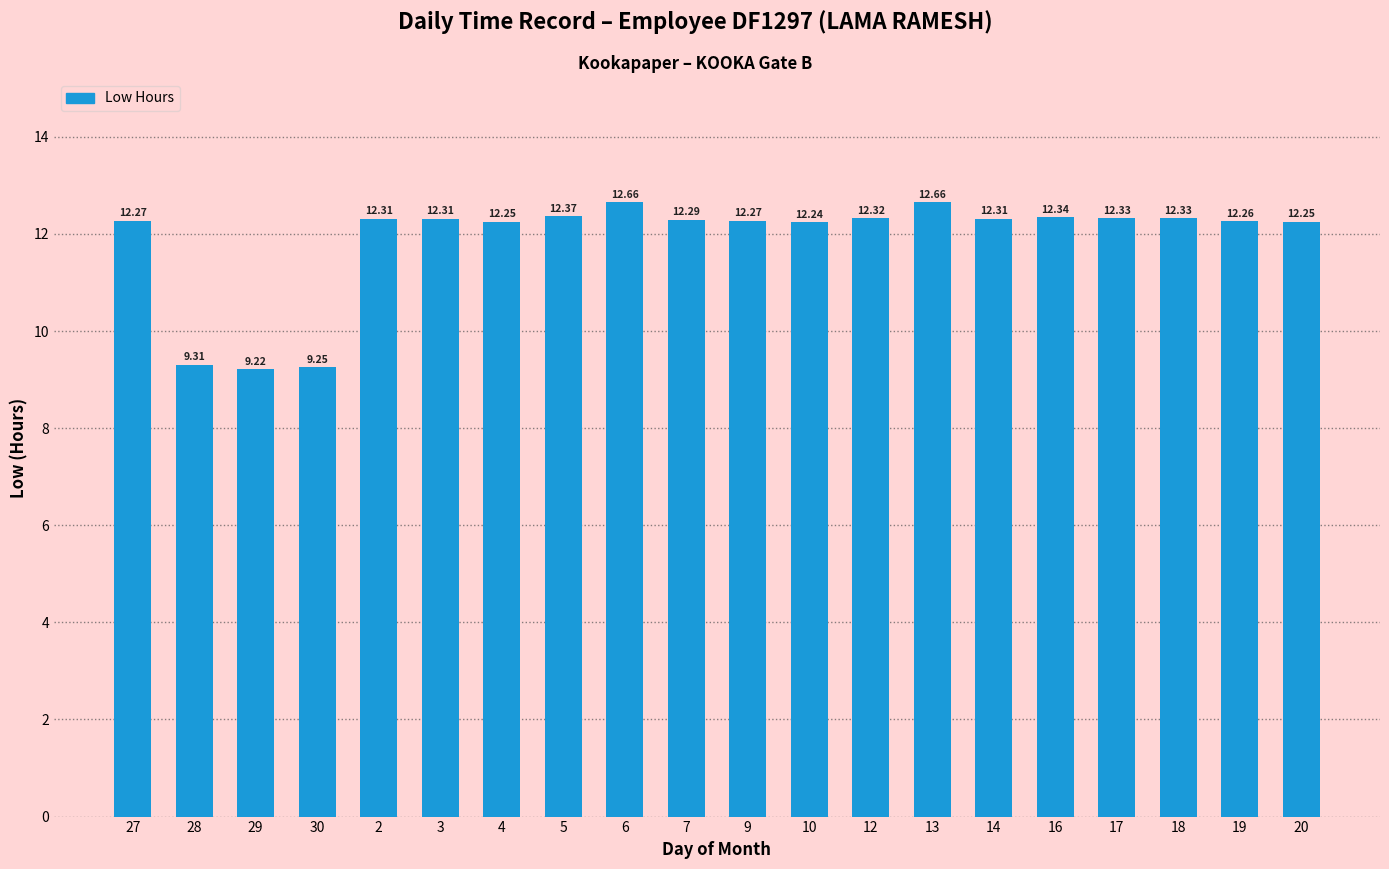

What is the ratio of the value at 10 to the value at 9?

1.0